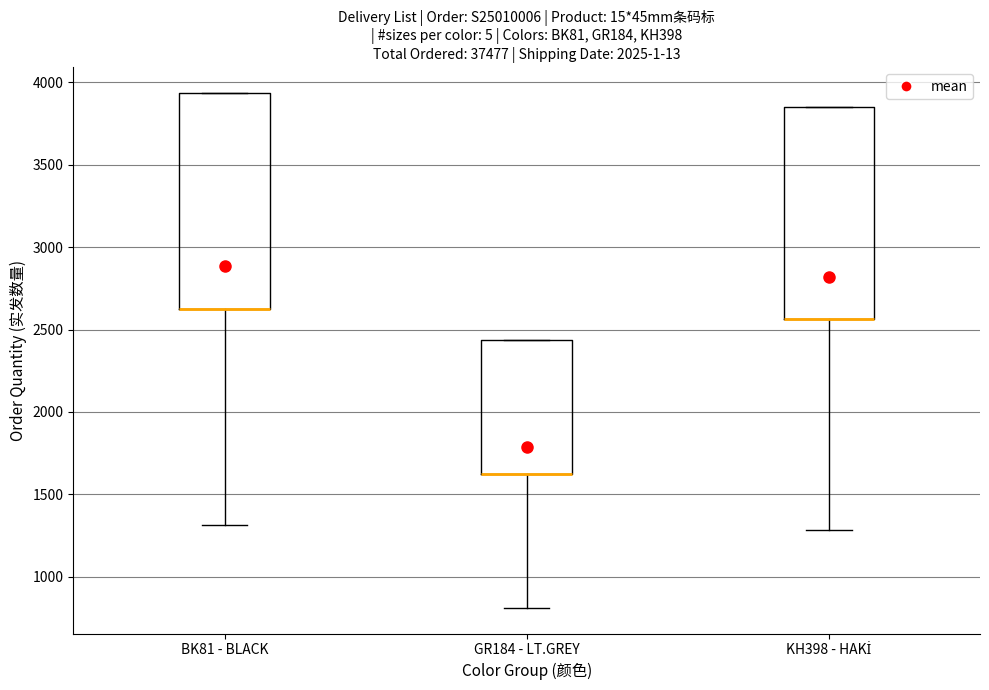

Where does the lower whisker of the box for KH398 - HAKİ end on the y-axis? The values are not printed on the chart, so give them approximately, as read against the axis.

1300